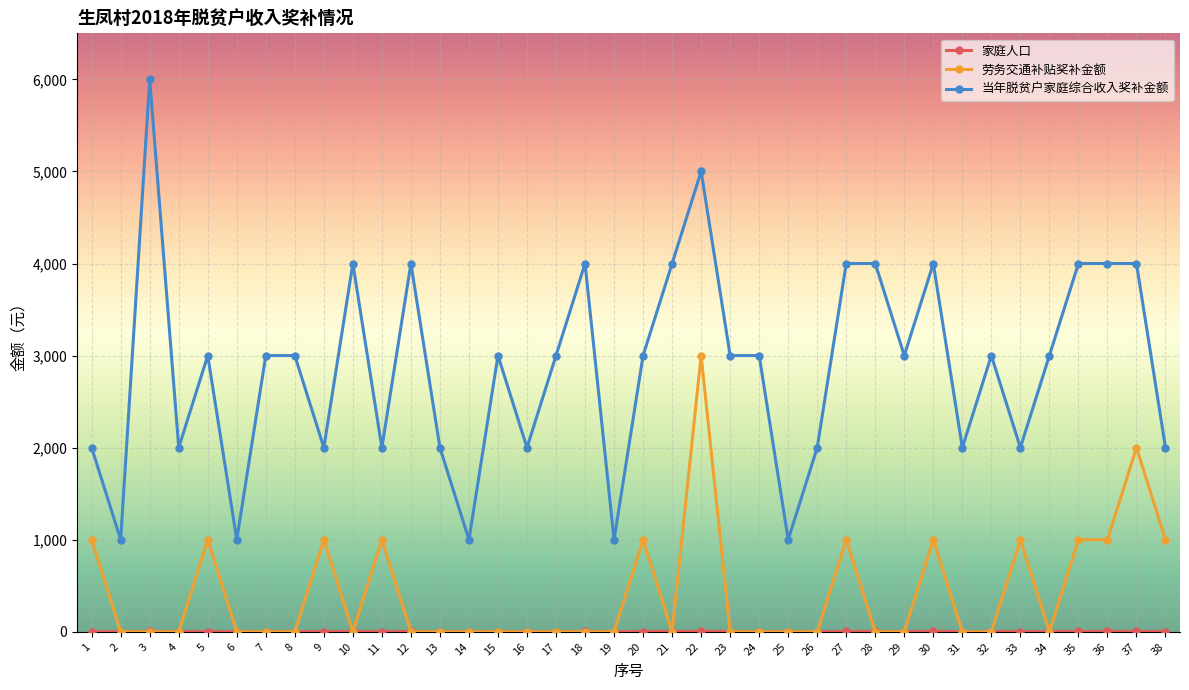

What is the sum of all 劳务交通补贴奖补金额 values?

16000